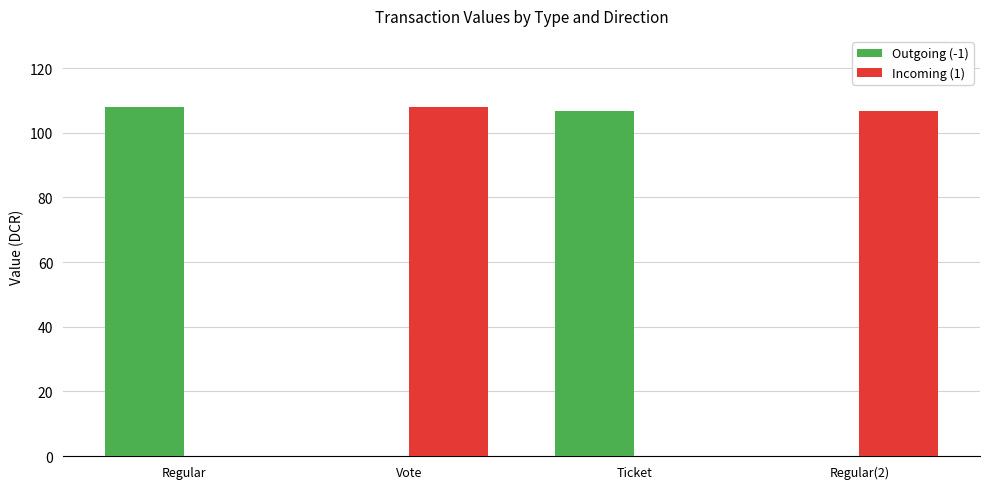

What is the highest value of the Incoming (1) series?

108.0